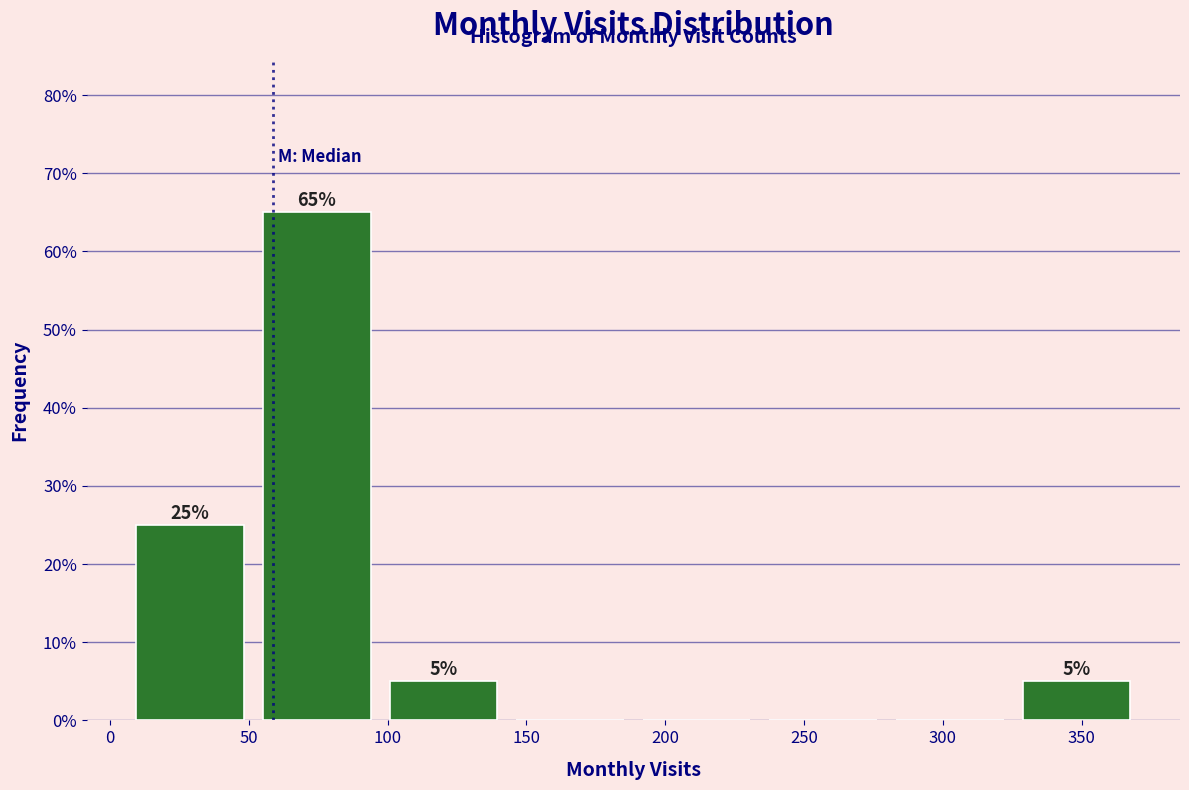

Which range on the x-axis has the tallest bar?

50 to 95